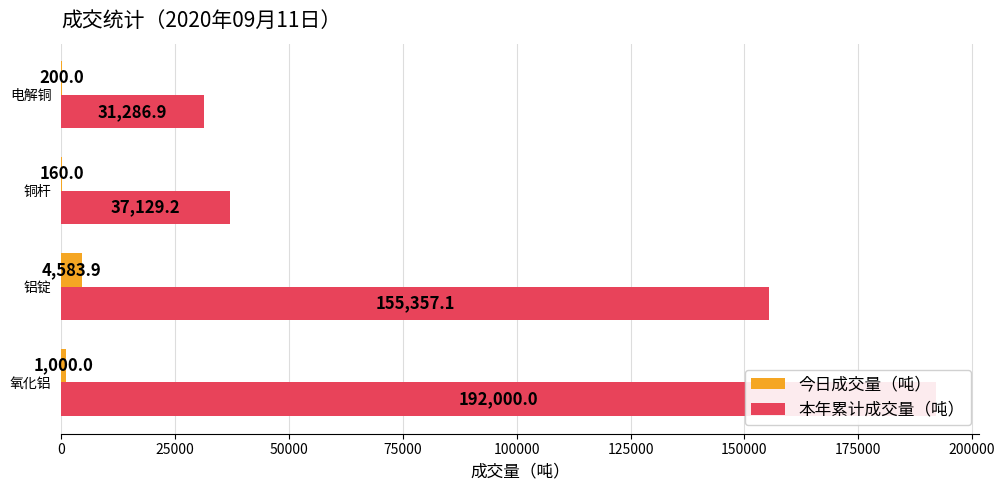

Are the bars grouped side by side (vs. stacked)?

Yes